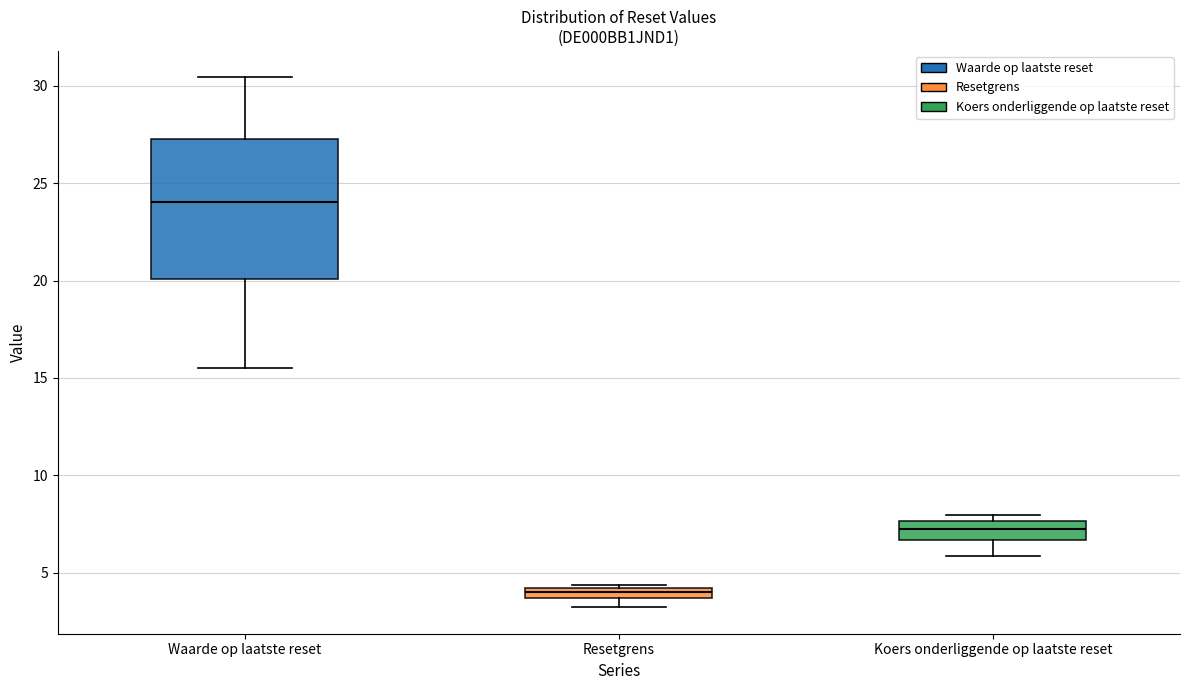

Which box has the lowest median line?

Resetgrens